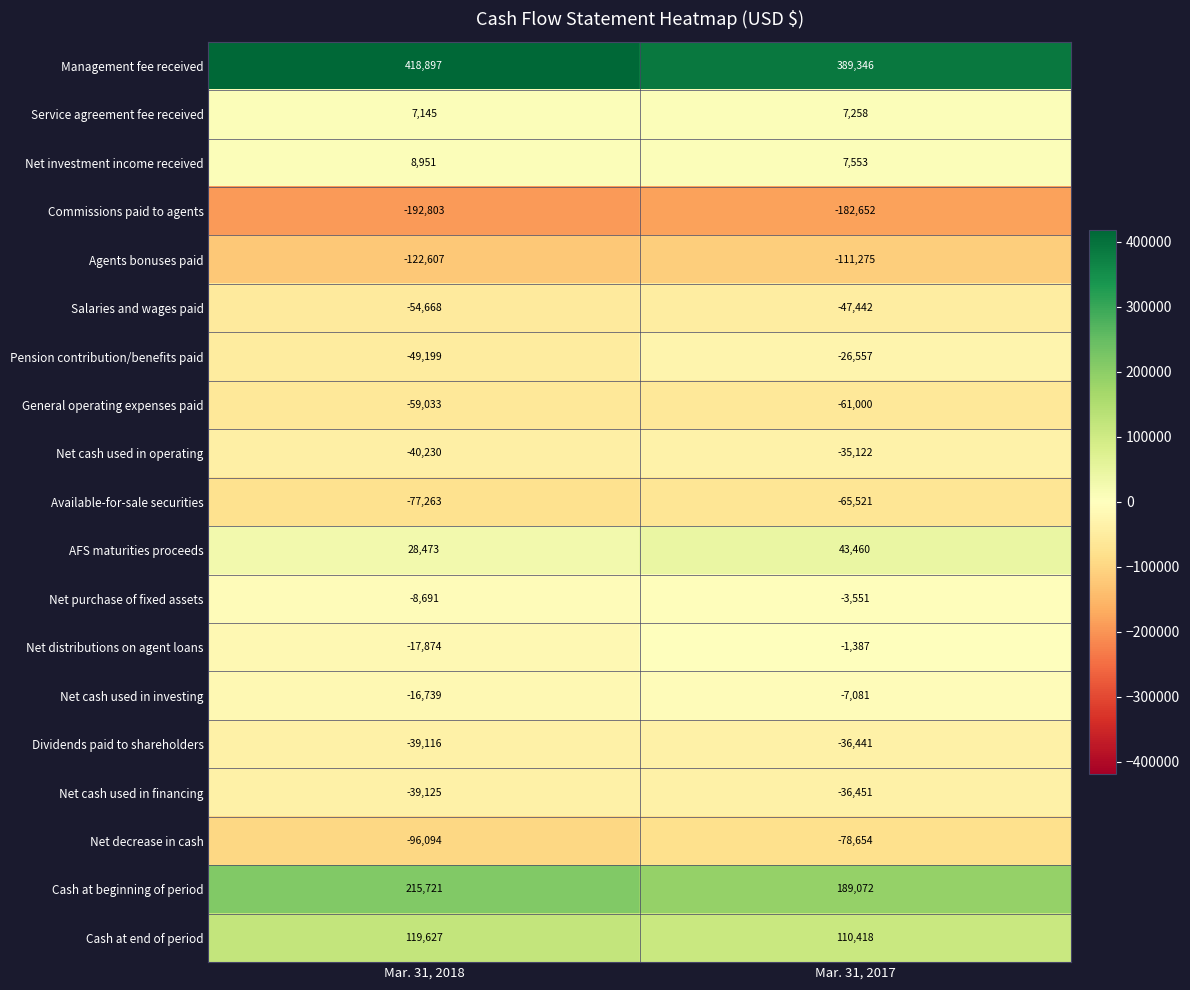

The Cash at beginning of period series shows 283024 at Mar. 31, 2017. True or false?

False